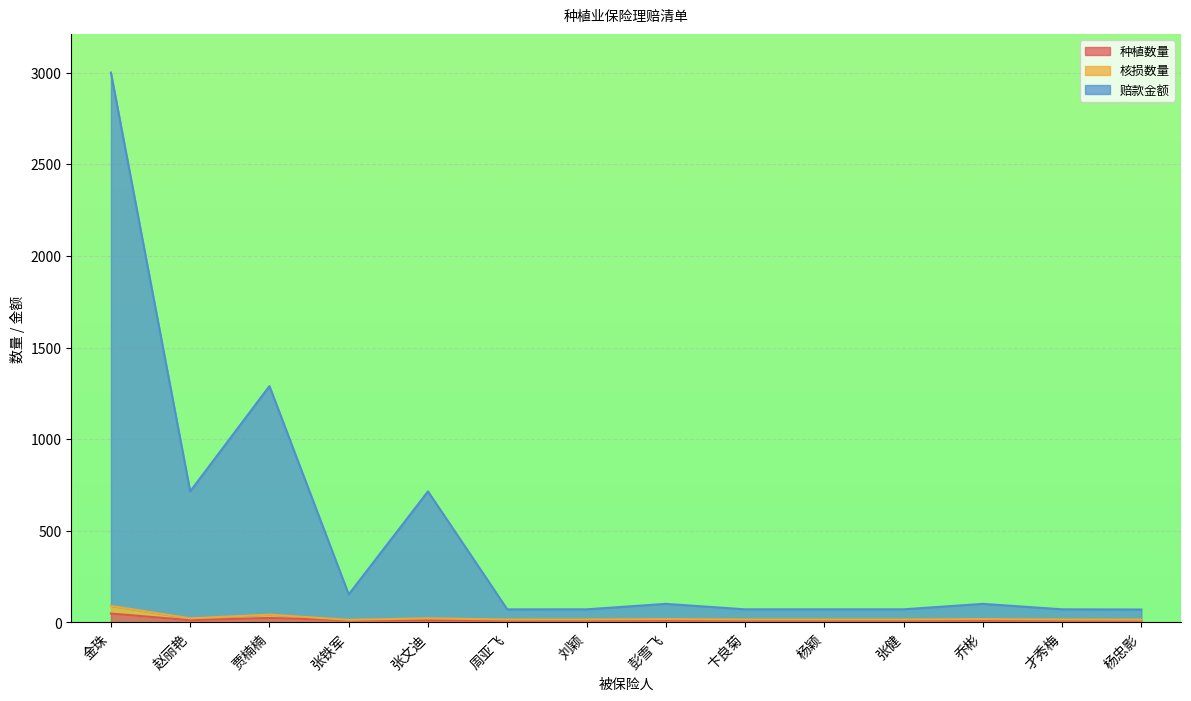

Between 赵丽艳 and 刘颖, which series saw the biggest shift?

赔款金额